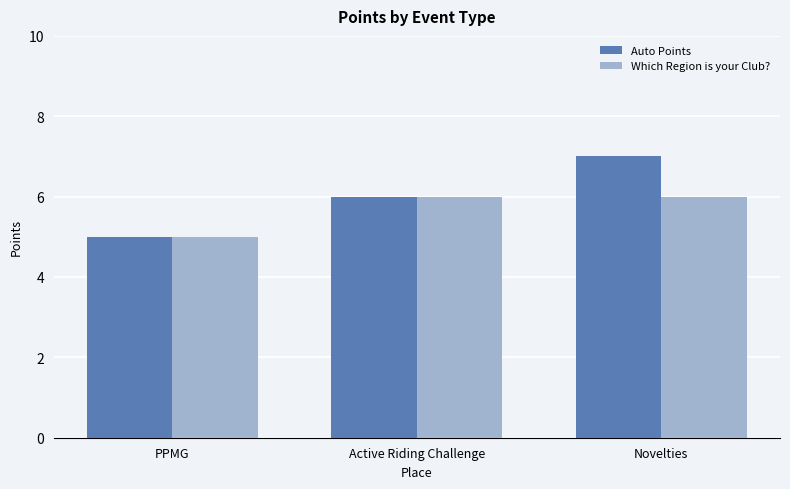

What is the approximate value of Auto Points at Novelties?

7